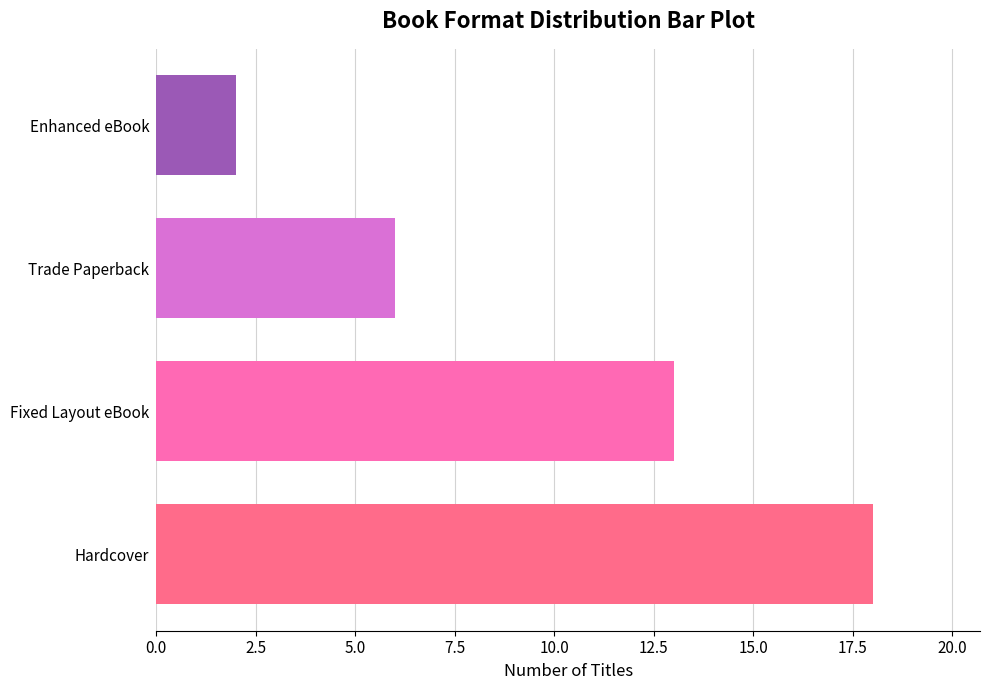

How many values are between 6 and 18?

3